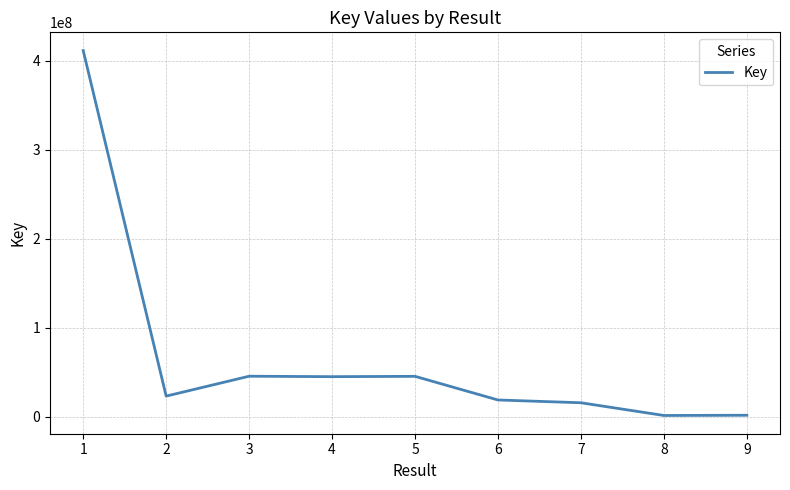

What is the greatest value displayed?

411633145